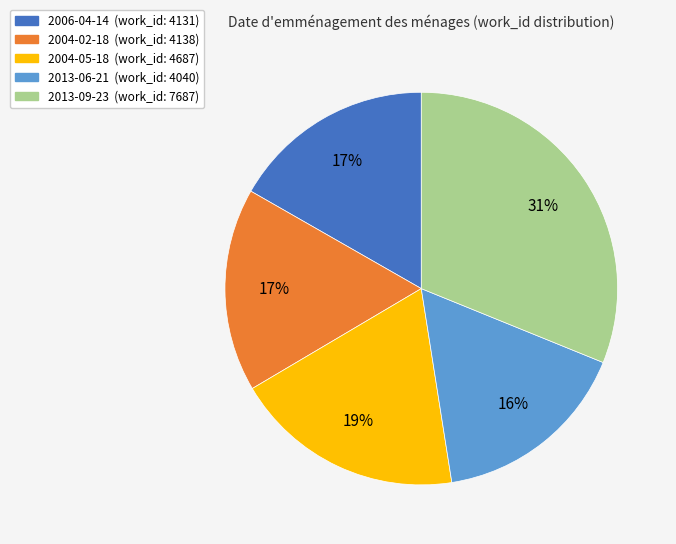

To the nearest percent, what percentage of the pie is 2006-04-14?

17%